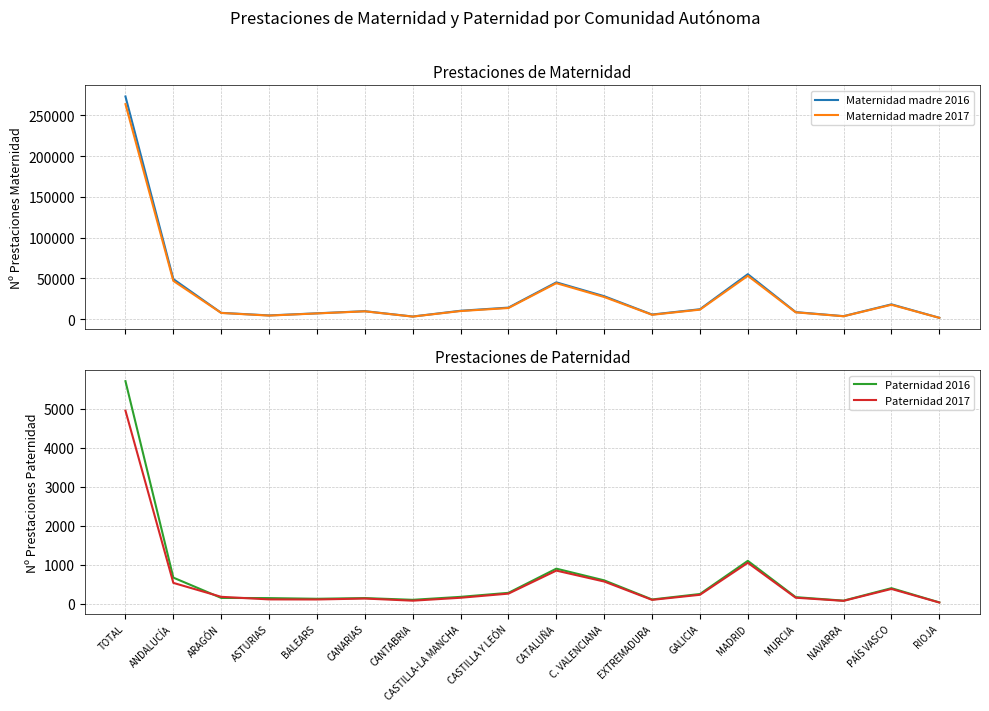

Between GALICIA and PAÍS VASCO, which series saw the biggest shift?

Maternidad madre 2016